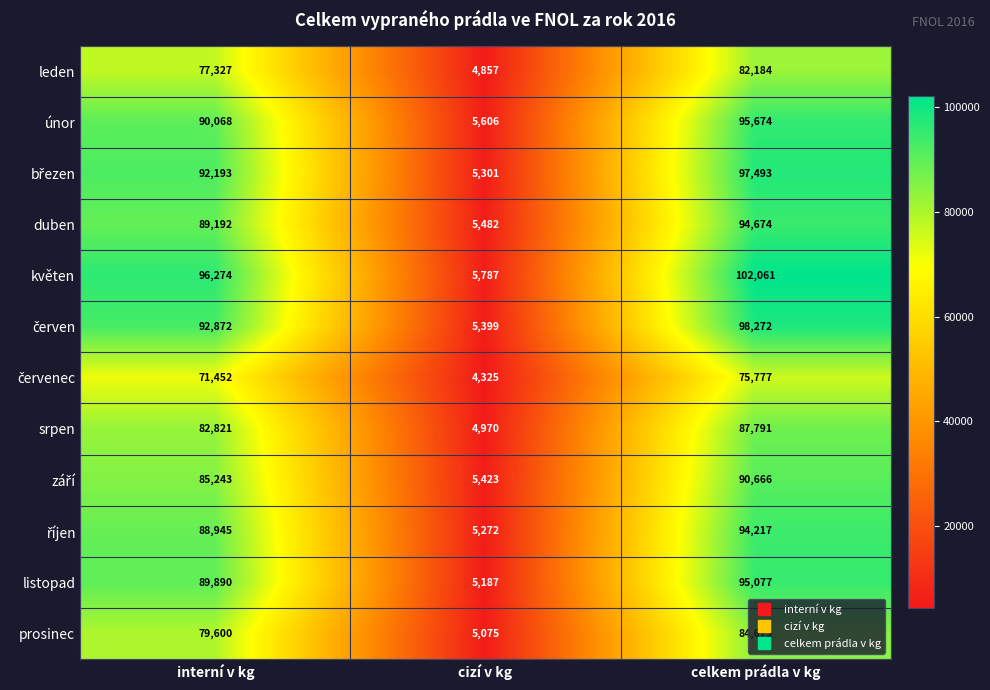

True or false: listopad has a value of 146796 at celkem prádla v kg.

False